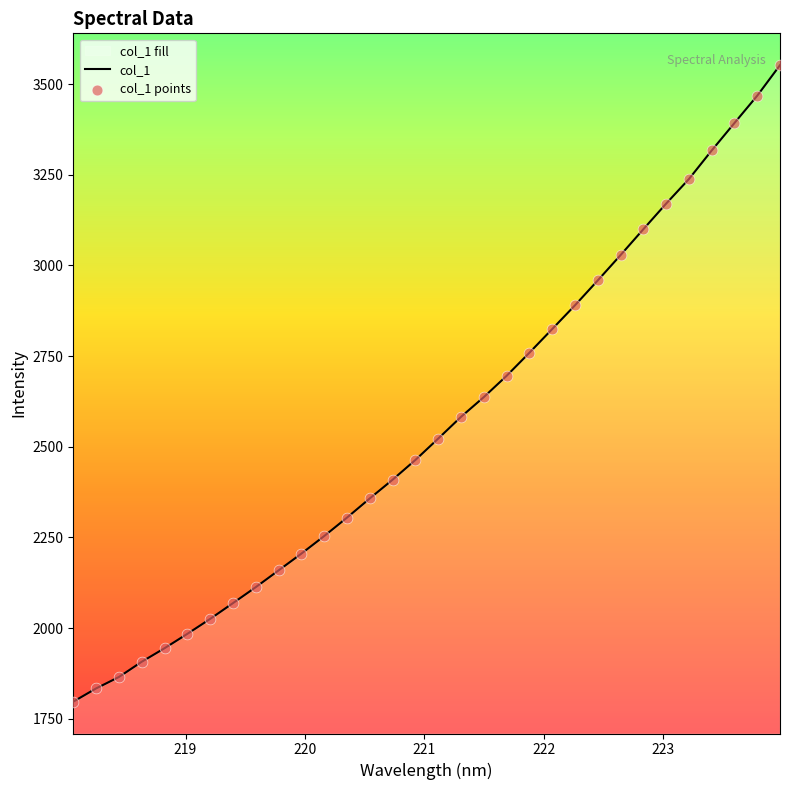

Between 223.9802 and 223.408, which is larger?

223.9802